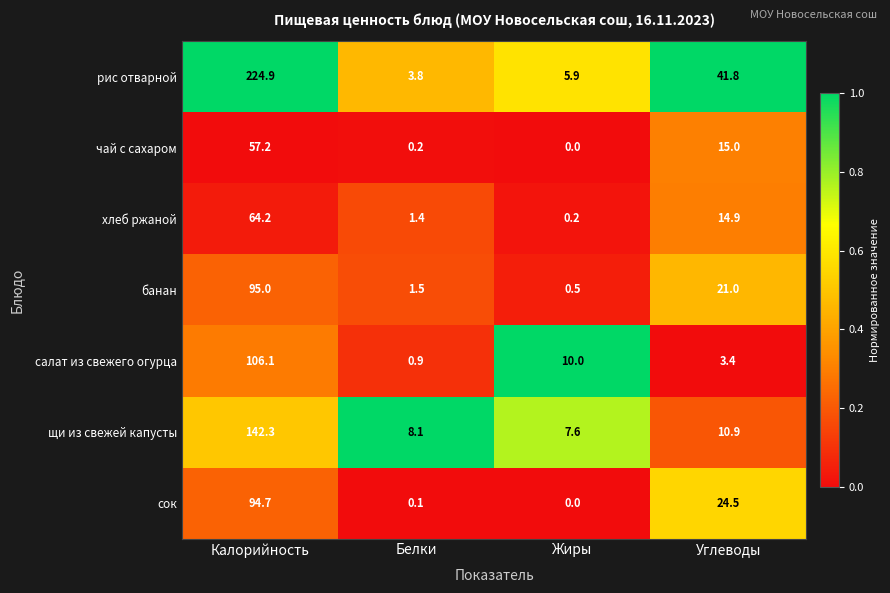

Which category has the highest value across all series?

Калорийность